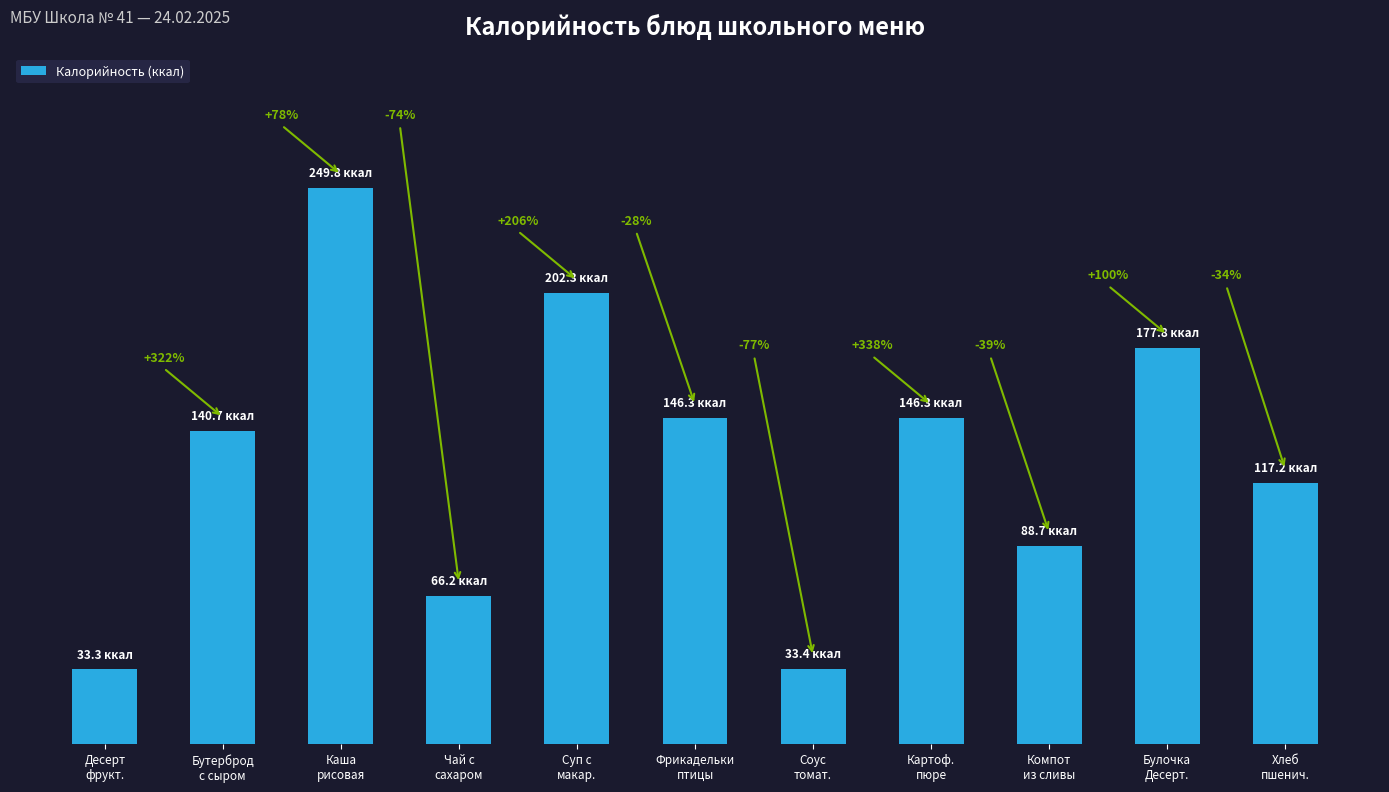

The value at Картоф.
пюре is 146.3. True or false?

True